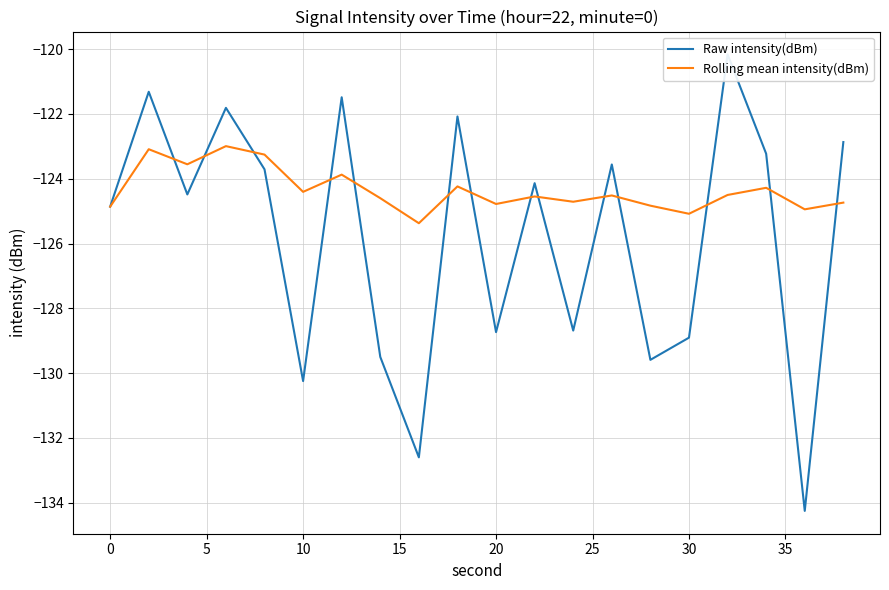

The Rolling mean intensity(dBm) series shows -164.1 at 0. True or false?

False